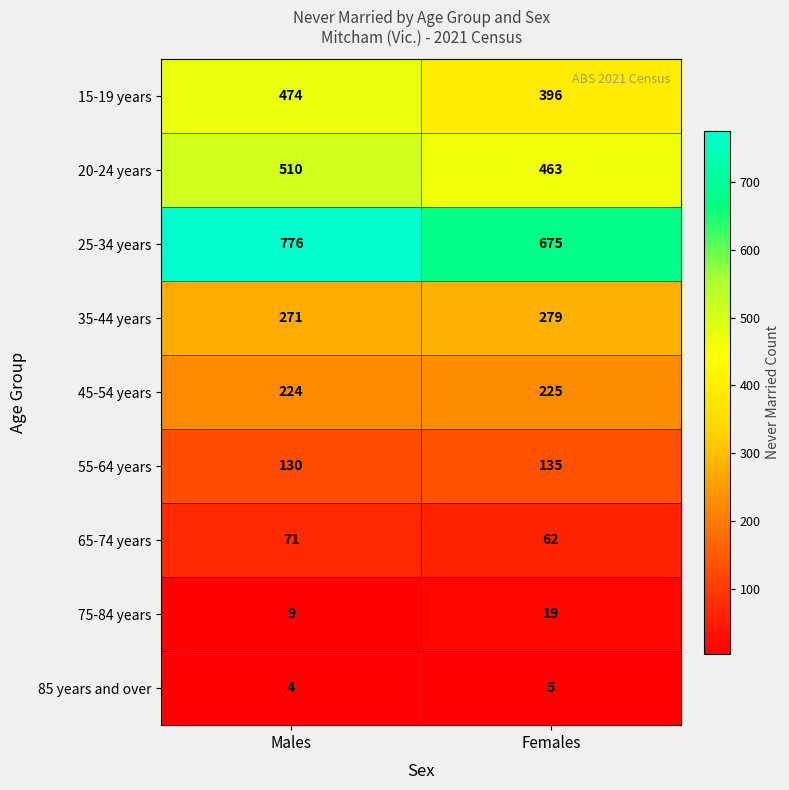

Between Males and Females, which series saw the biggest shift?

25-34 years